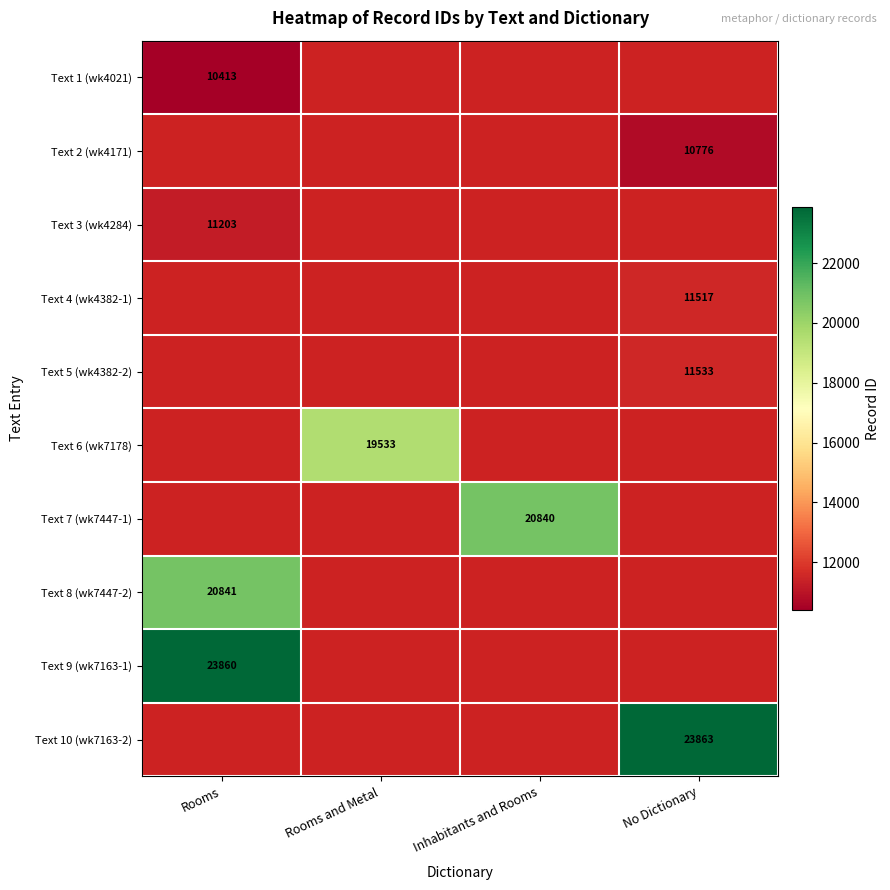

True or false: Text 9 (wk7163-1) has a value of 23860 at Rooms.

True